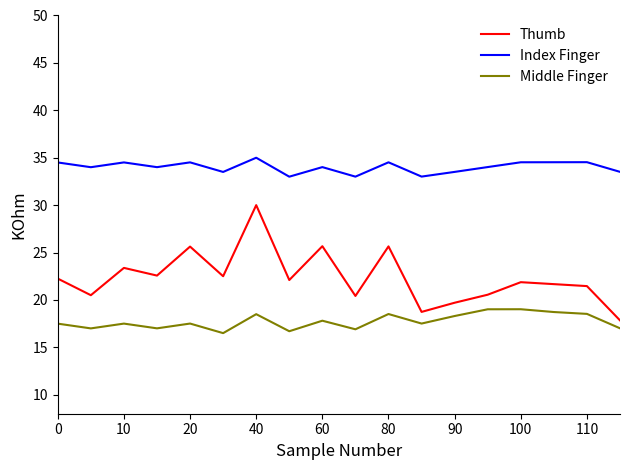

Does the chart have visible grid lines?

No